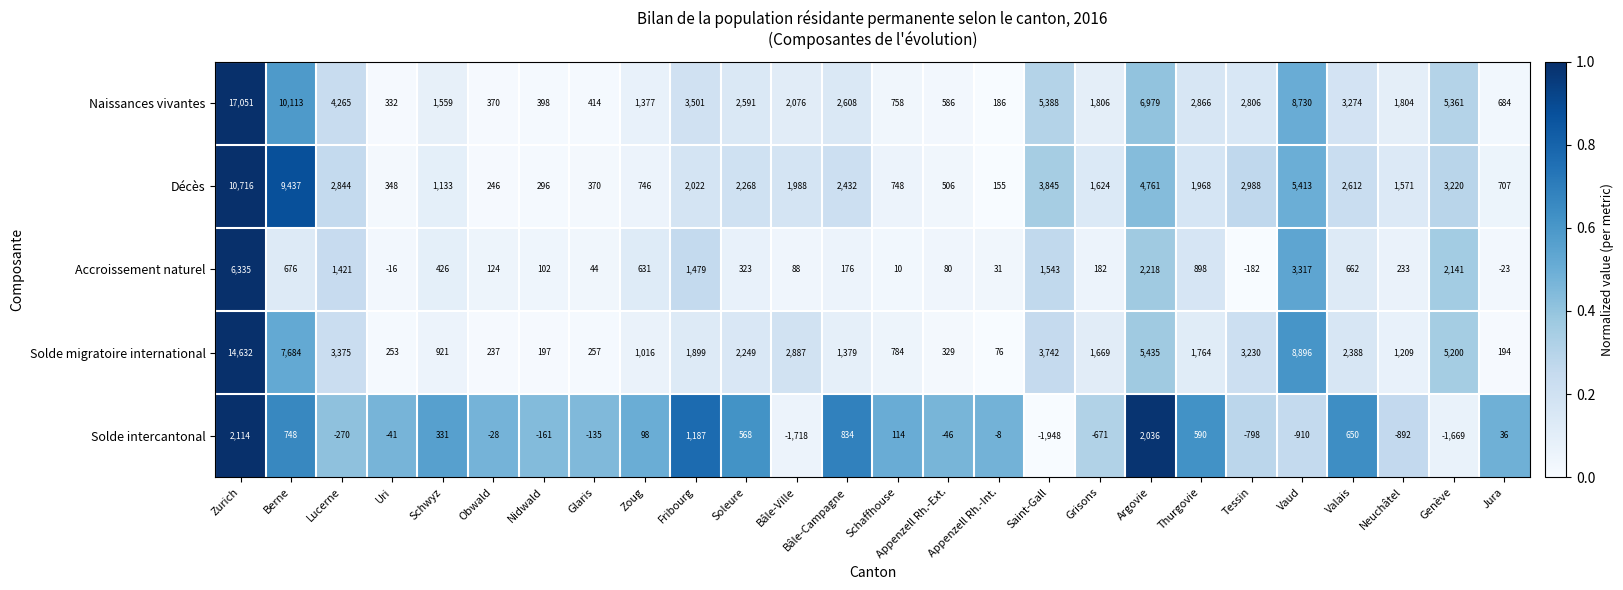

Count the number of data series in this chart.

5